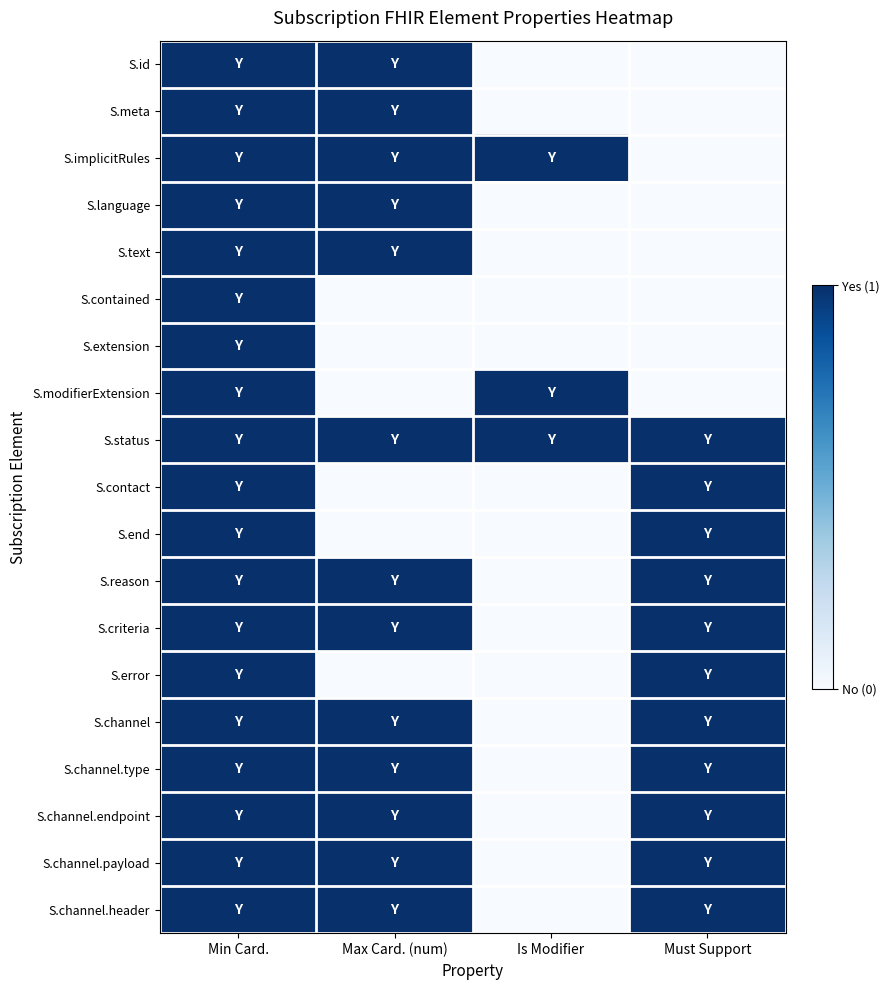

Rank the series by their maximum value, from highest to lowest.

S.id, S.meta, S.implicitRules, S.language, S.text, S.contained, S.extension, S.modifierExtension, S.status, S.contact, S.end, S.reason, S.criteria, S.error, S.channel, S.channel.type, S.channel.endpoint, S.channel.payload, S.channel.header